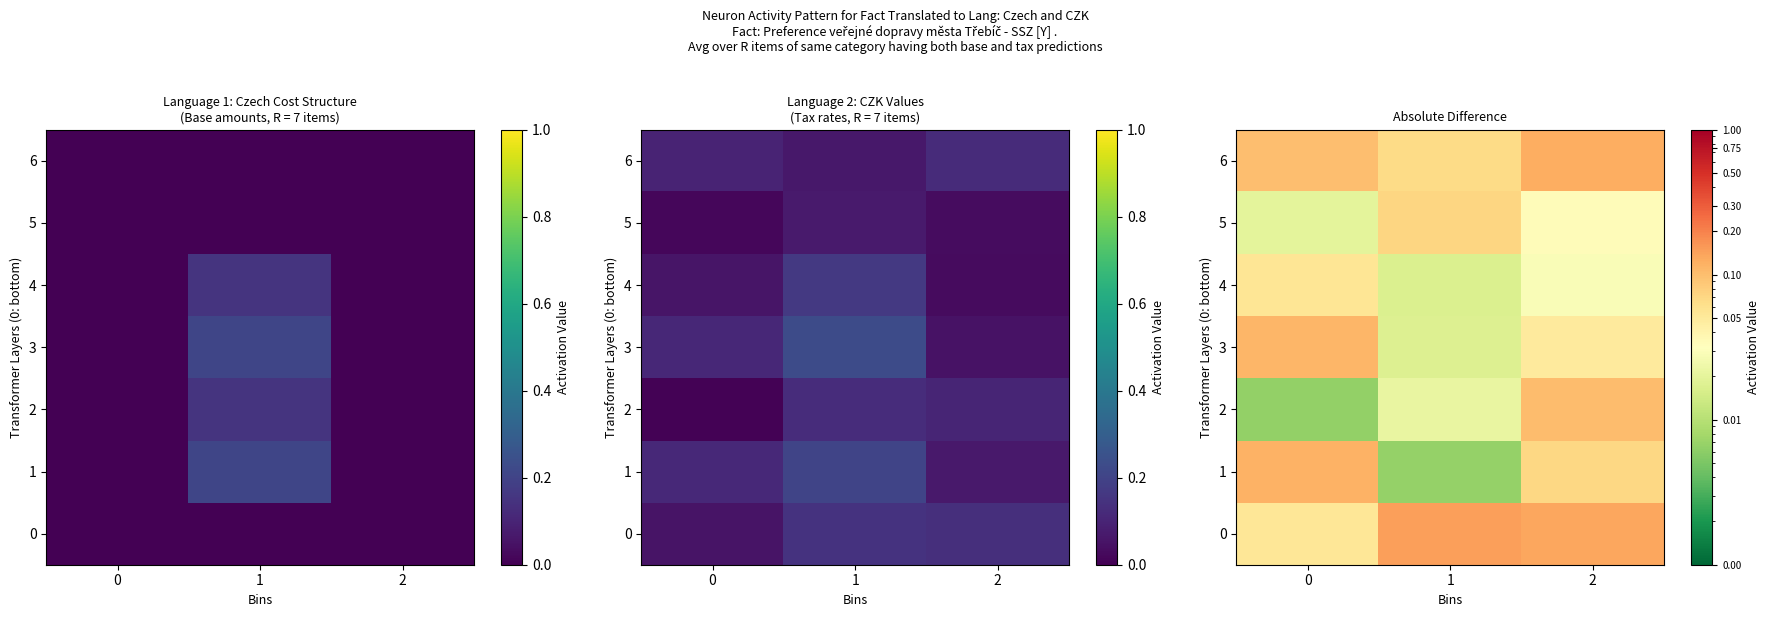

What is the spread (max minus min) of values at 1?

0.1